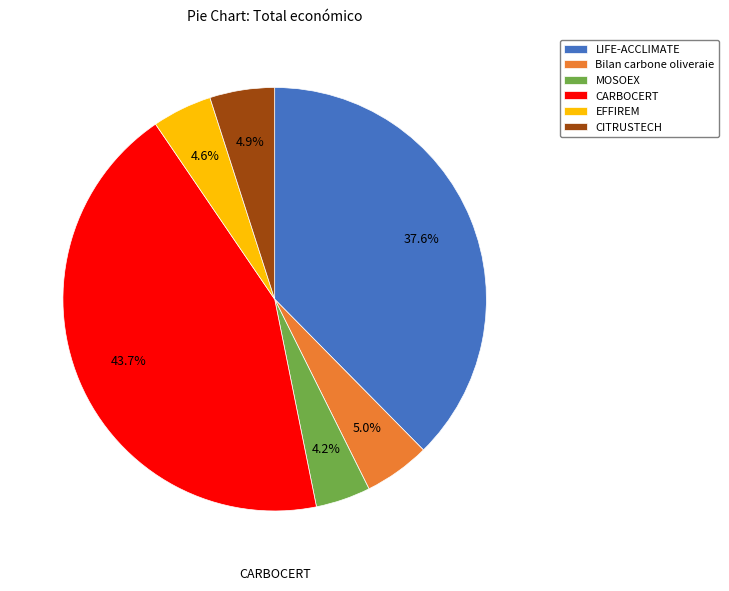

To the nearest percent, what percentage of the pie is EFFIREM?

5%